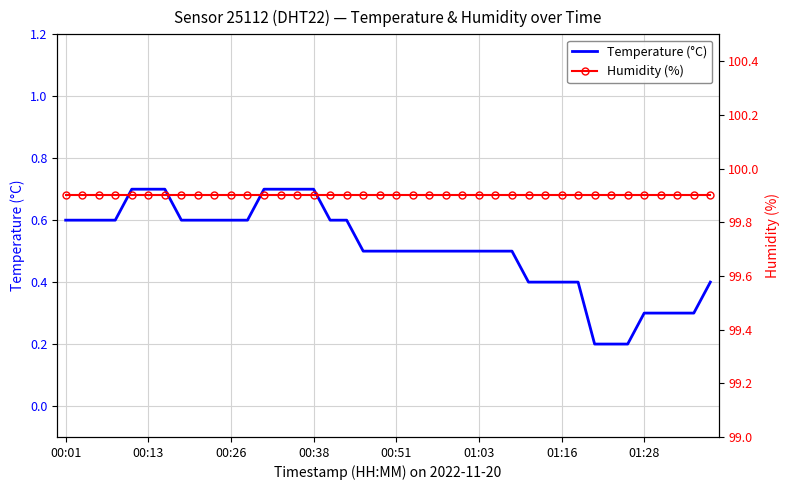

Does the chart have visible grid lines?

Yes